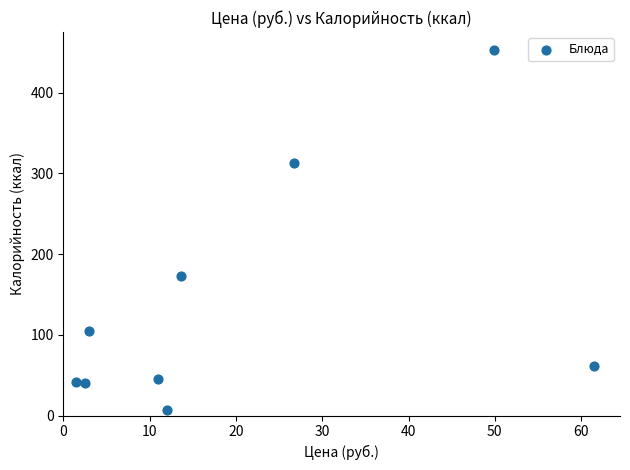

What Y value in the scatter plot is closest to 229?

172.4